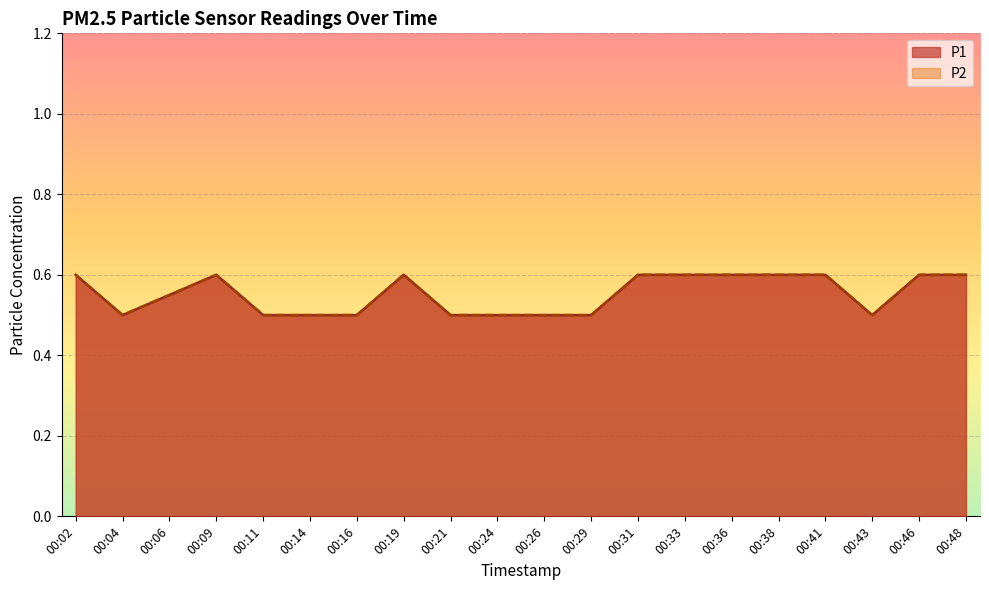

The P2 series shows 0.8 at 00:19. True or false?

False